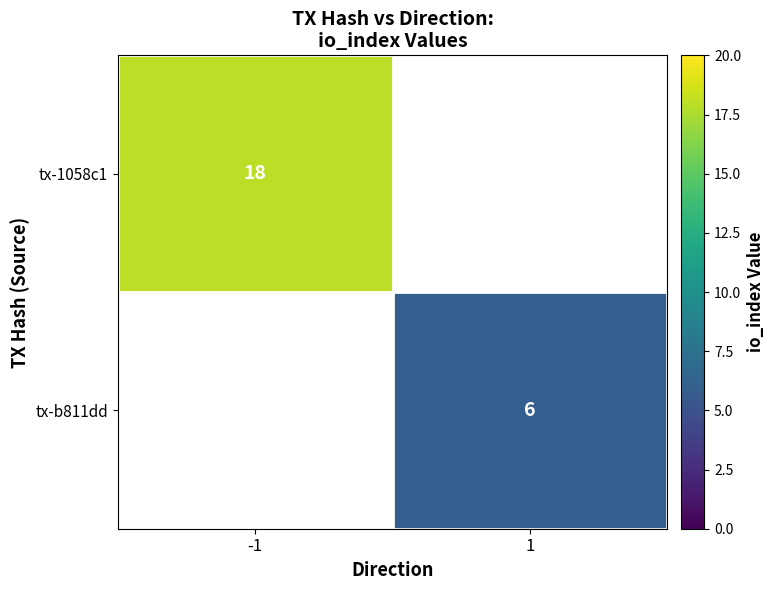

Is it true that tx-b811dd equals 6 at 1?

True